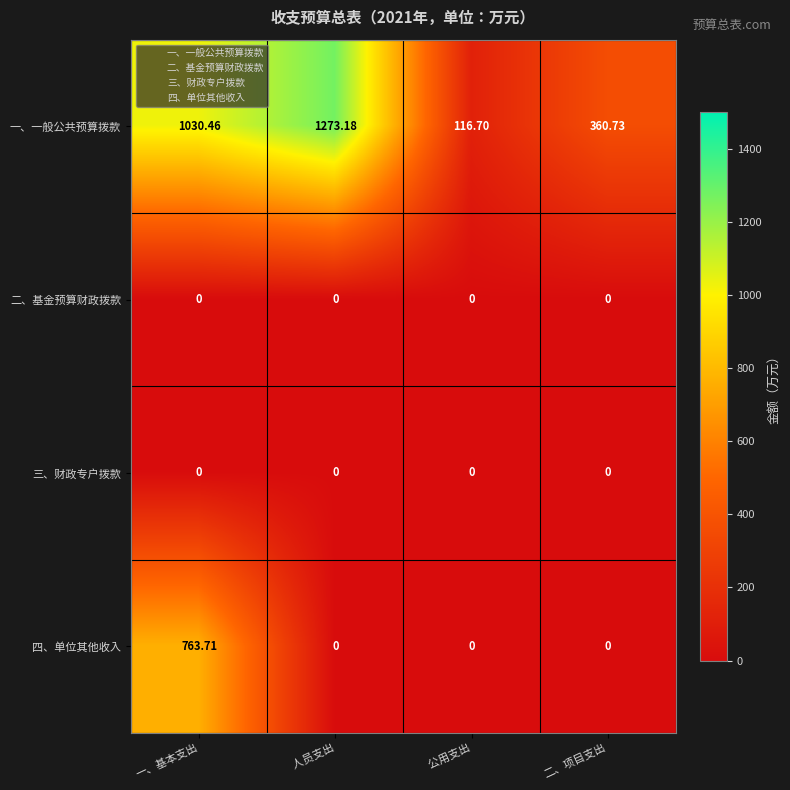

What is the spread (max minus min) of values at     公用支出?

116.7